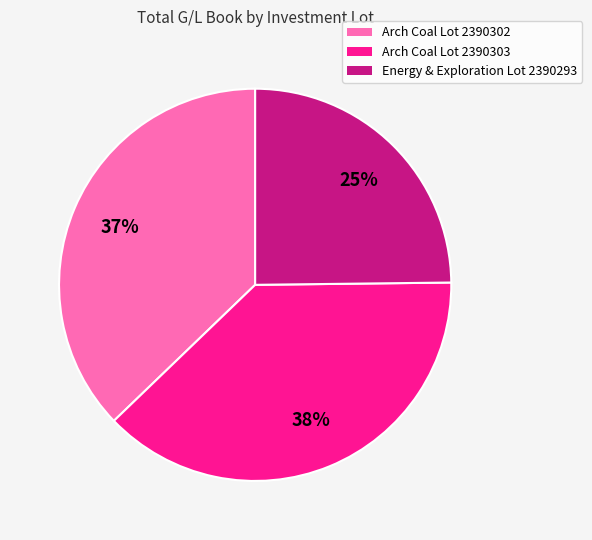

How many slices are in this pie chart?

3